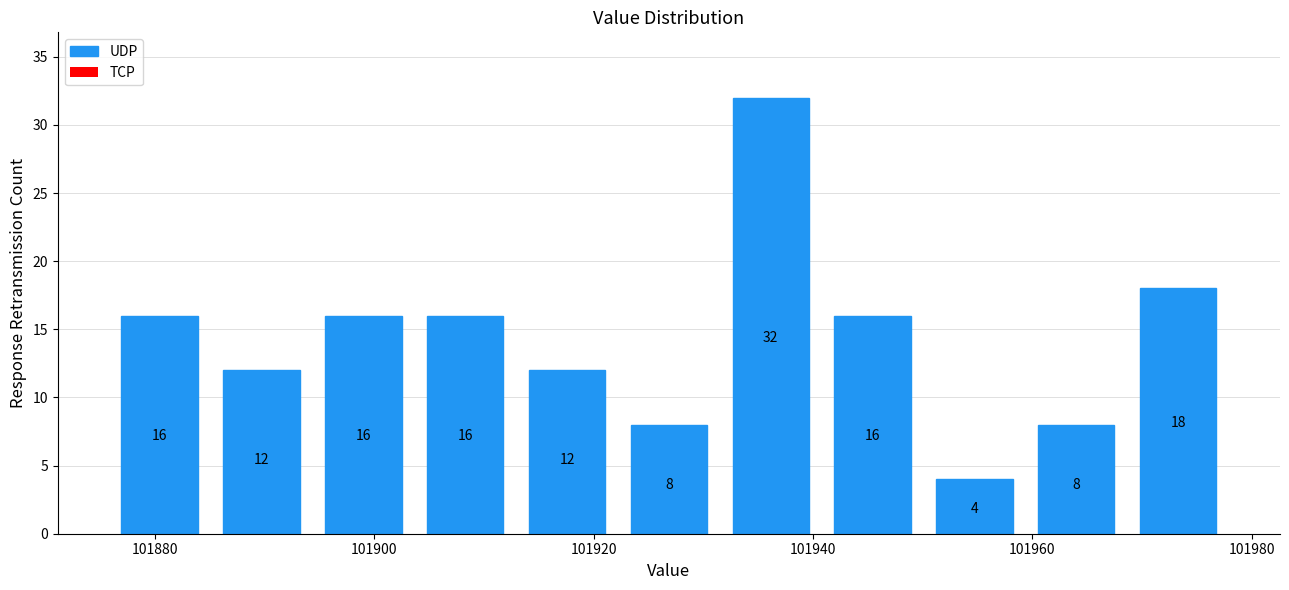

Which range on the x-axis has the tallest bar?

101932 to 101940